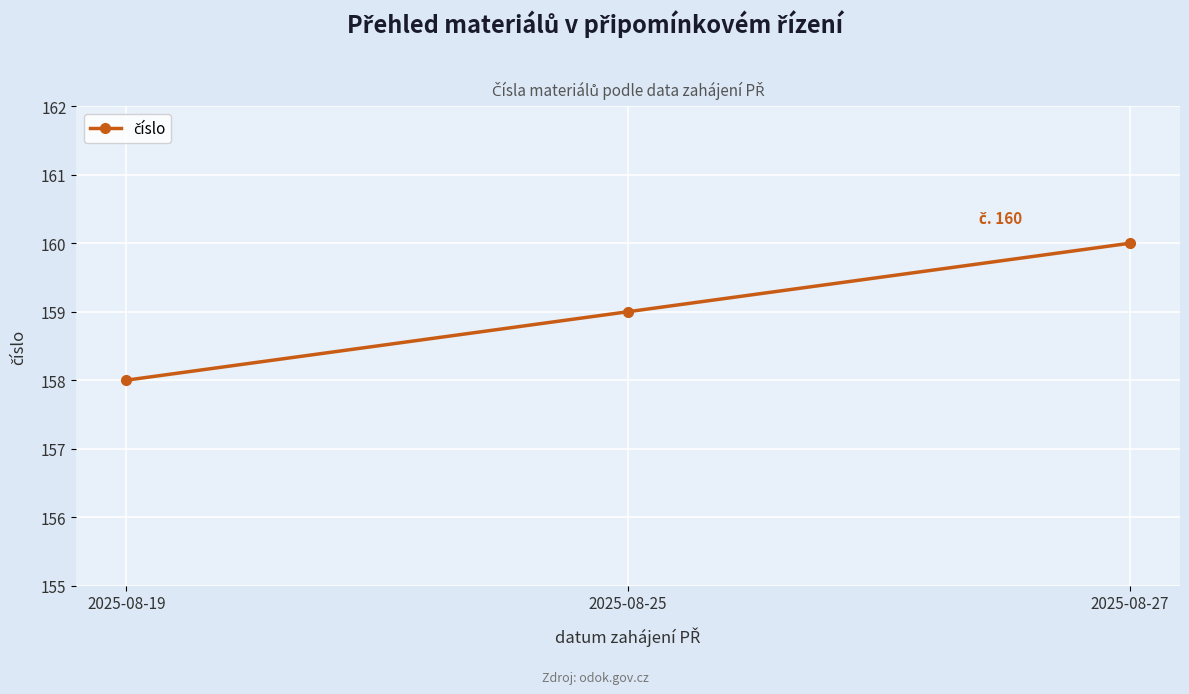

What is the change in value from 2025-08-25 to 2025-08-27?

+1